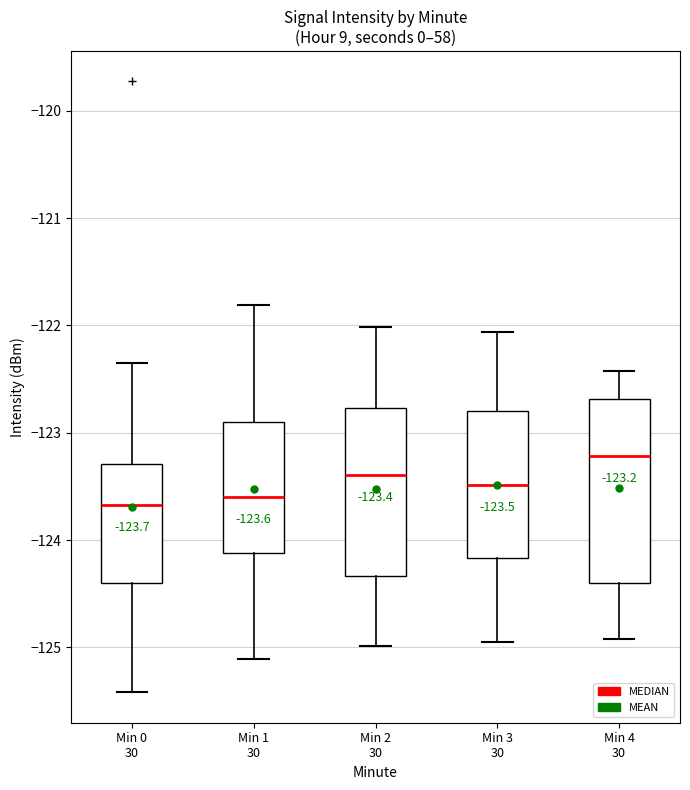

Which box is the tallest, from its lower edge to its upper edge?

Min 4 30